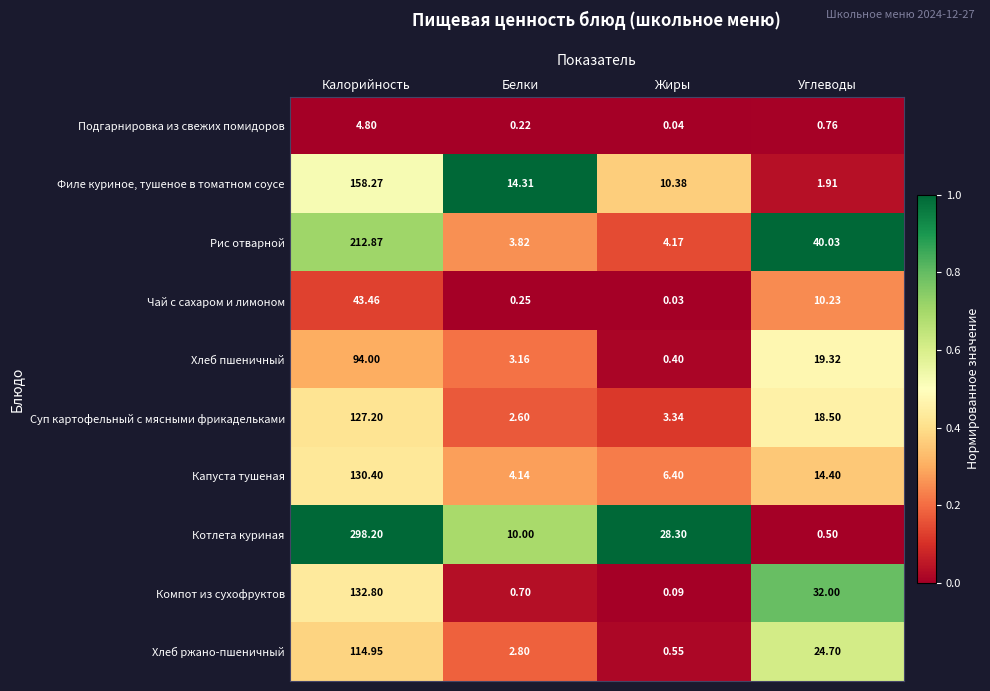

At which category does the chart reach its minimum across all series?

Жиры